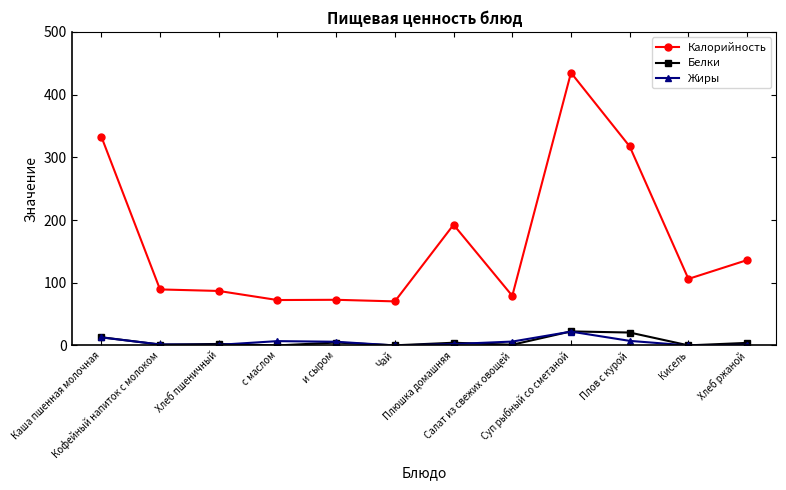

At which category is the sum across all series the highest?

Суп рыбный со сметаной